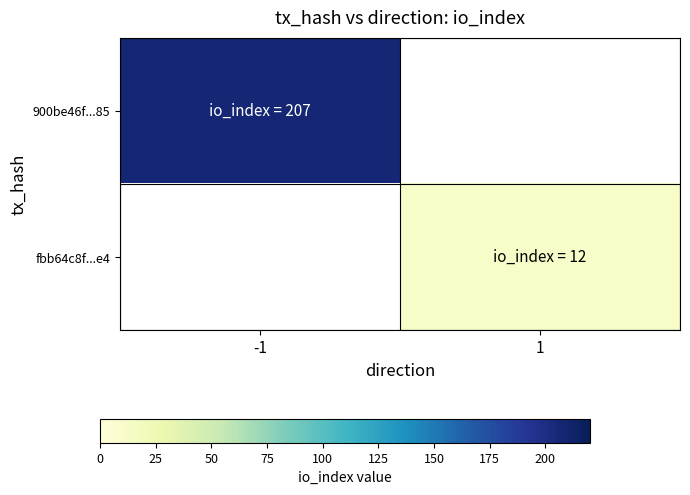

List the labels in order of fbb64c8f...e4 value, largest first.

-1, 1